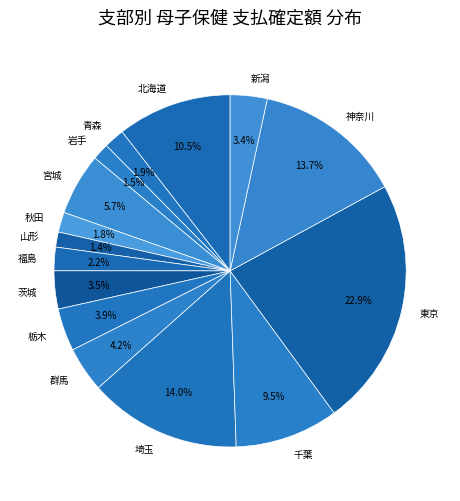

How many segments does this pie chart have?

15